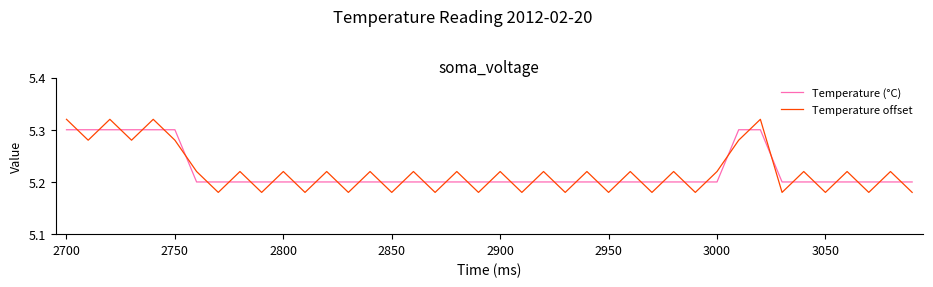

Which series has the widest spread of values?

Temperature offset